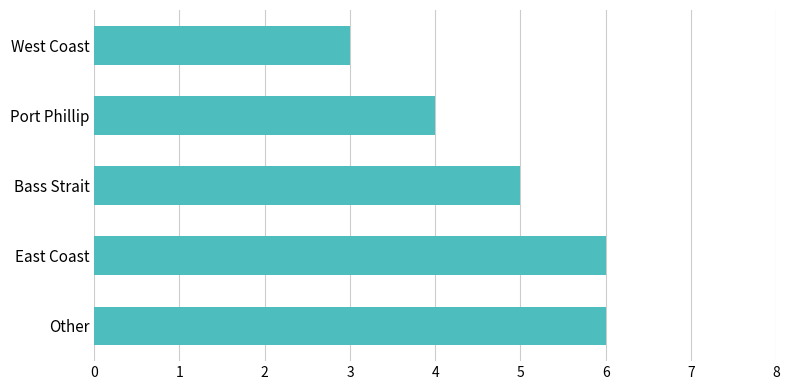

What is the change in value from Other to West Coast?

-3